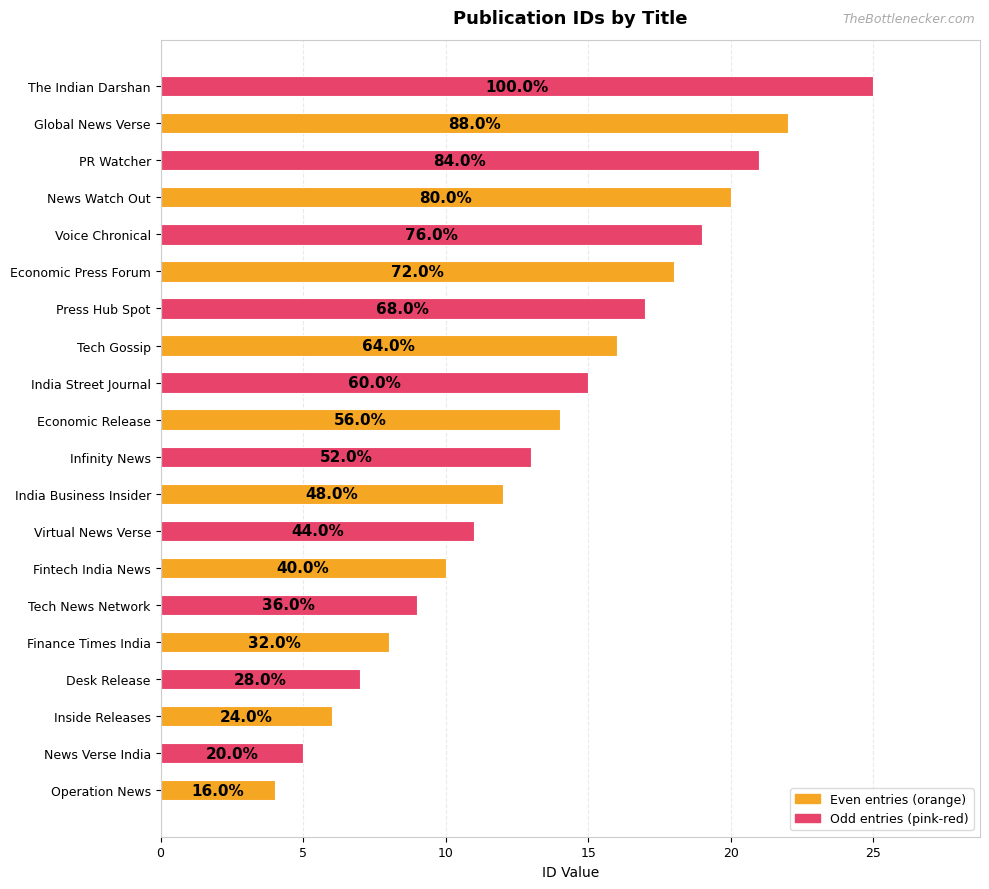

What position from the left is 0?

1